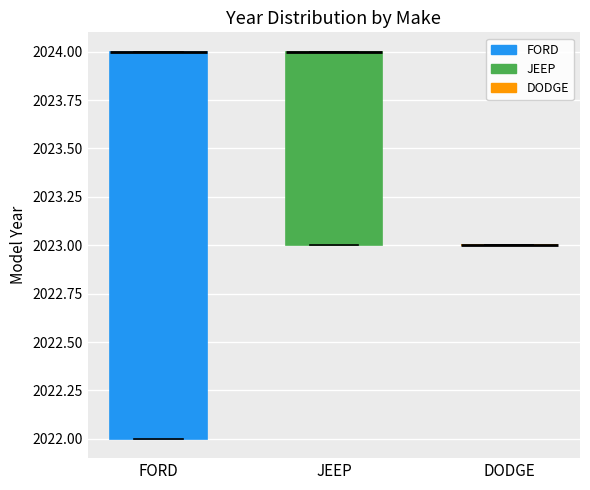

Reading left to right, read every box against the y-axis: the position of its median line, the range the box covers, and the ends of its whiskers. The values are not printed on the chart, so give them approximately, as read against the axis.

FORD: median 2024 (drawn on the box's upper edge), box 2022 to 2024, whiskers 2022 to 2024
JEEP: median 2024 (drawn on the box's upper edge), box 2023 to 2024, whiskers 2023 to 2024
DODGE: box collapsed to a line at 2023, whiskers 2023 to 2023